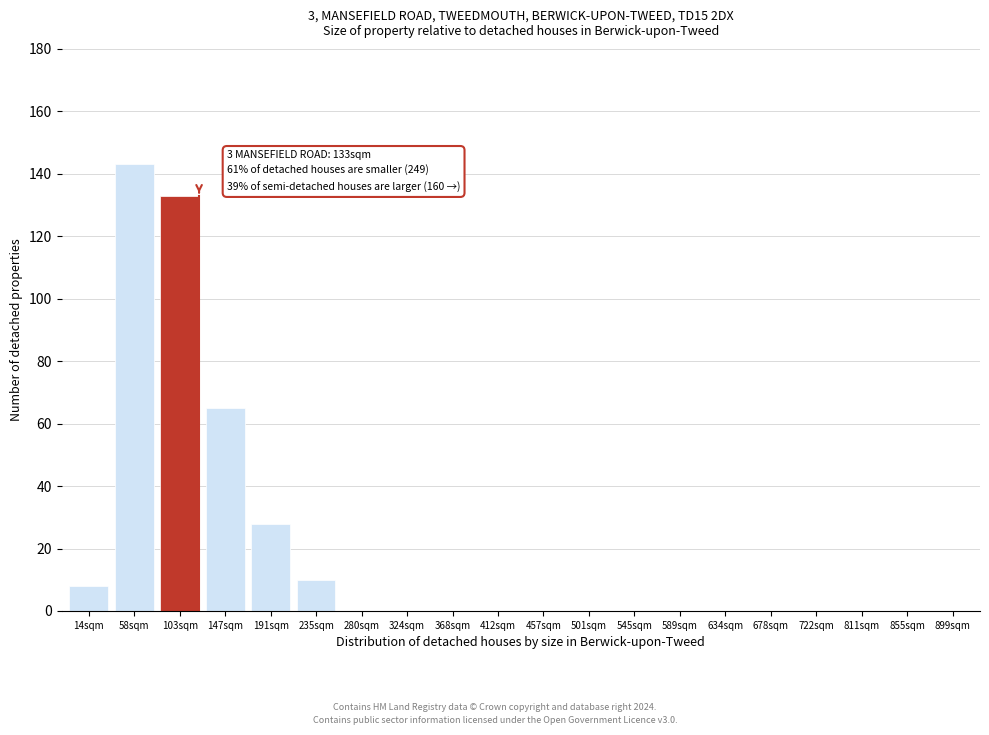

Reading left to right, transcribe all the data shown in this chart.

14sqm=8	58sqm=143	103sqm=133	147sqm=65	191sqm=28	235sqm=10	280sqm=0	324sqm=0	368sqm=0	412sqm=0	457sqm=0	501sqm=0	545sqm=0	589sqm=0	634sqm=0	678sqm=0	722sqm=0	811sqm=0	855sqm=0	899sqm=0